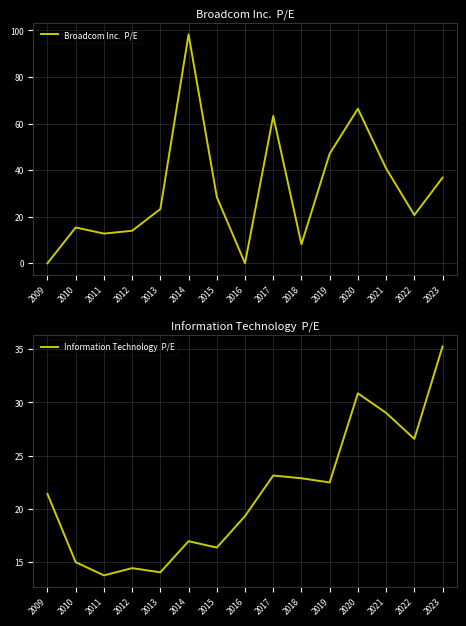

Reading left to right, what are all the values shown in this chart?

Broadcom Inc.  P/E: 0.0	15.4	12.8	14.0	23.3	98.3	28.5	0.0	63.3	8.1	47.1	66.4	40.7	20.7	36.8
Information Technology  P/E: 21.4	15.0	13.8	14.4	14.0	17.0	16.4	19.3	23.1	22.9	22.5	30.9	29.0	26.6	35.2